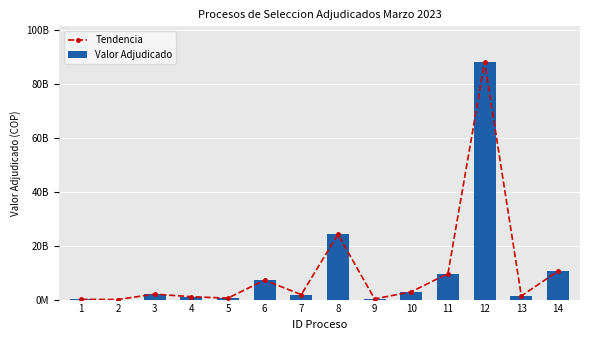

Which series has the widest spread of values?

Tendencia